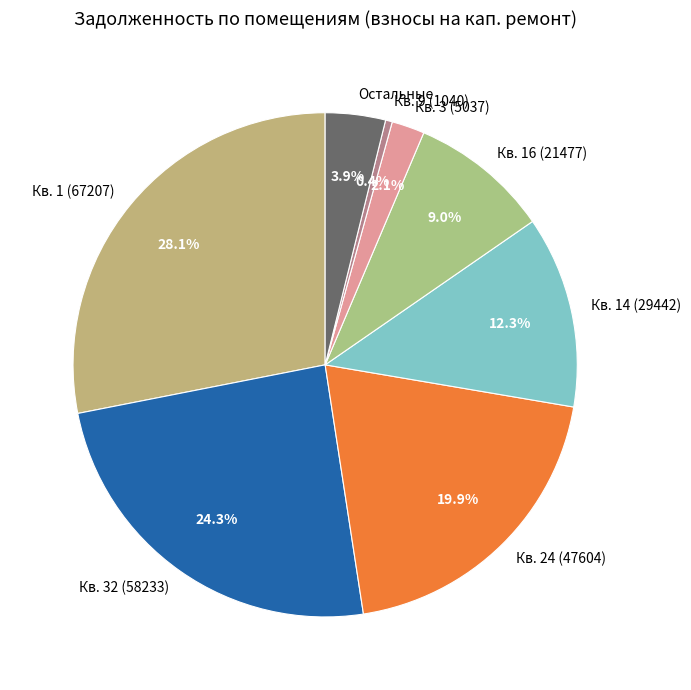

Which category has the biggest portion of the pie?

Кв. 1 (67207)